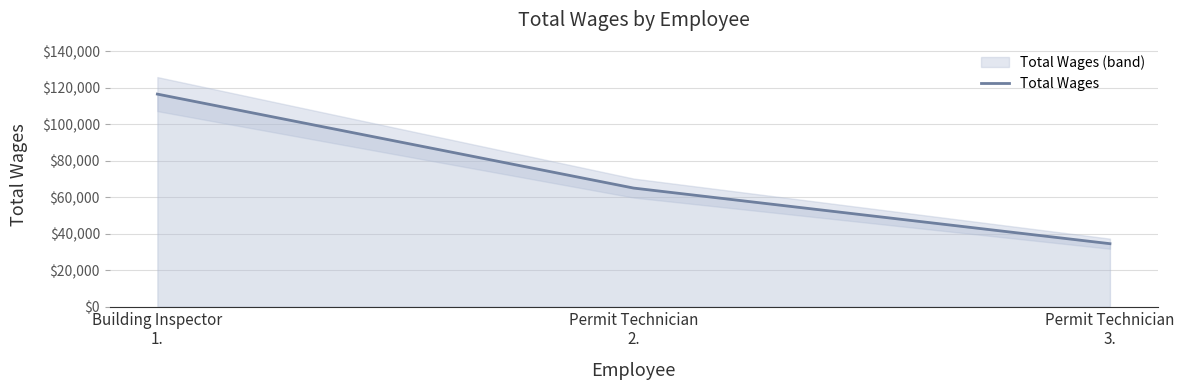

How many values are between 34497 and 116461?

3